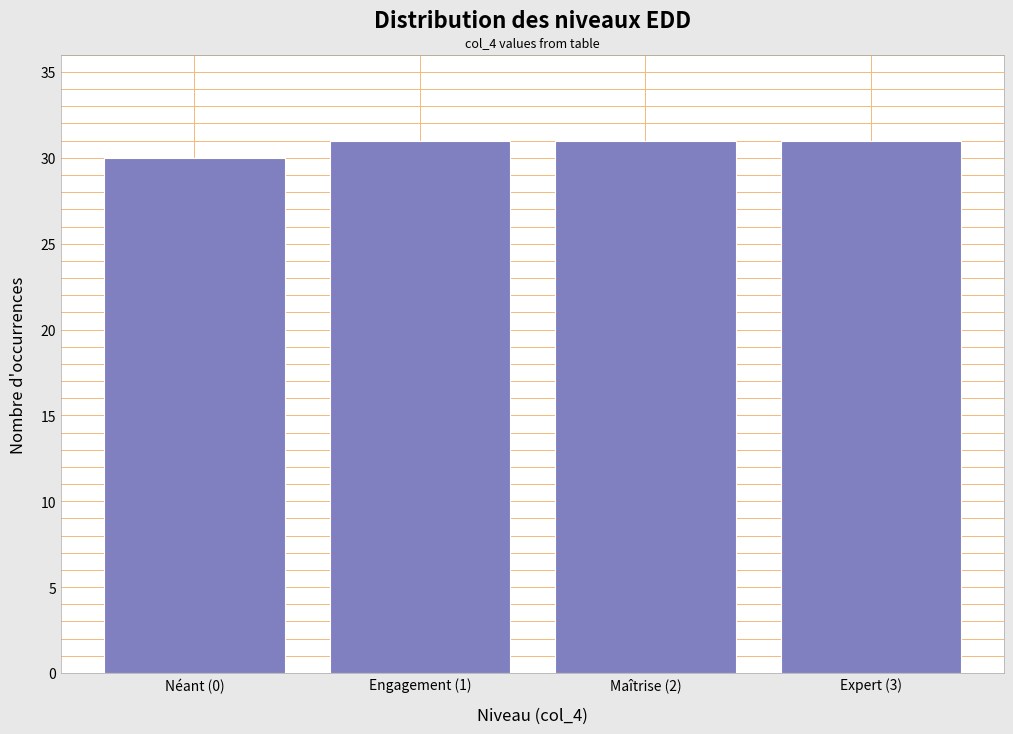

Reading left to right, extract all data points from this chart.

30	31	31	31